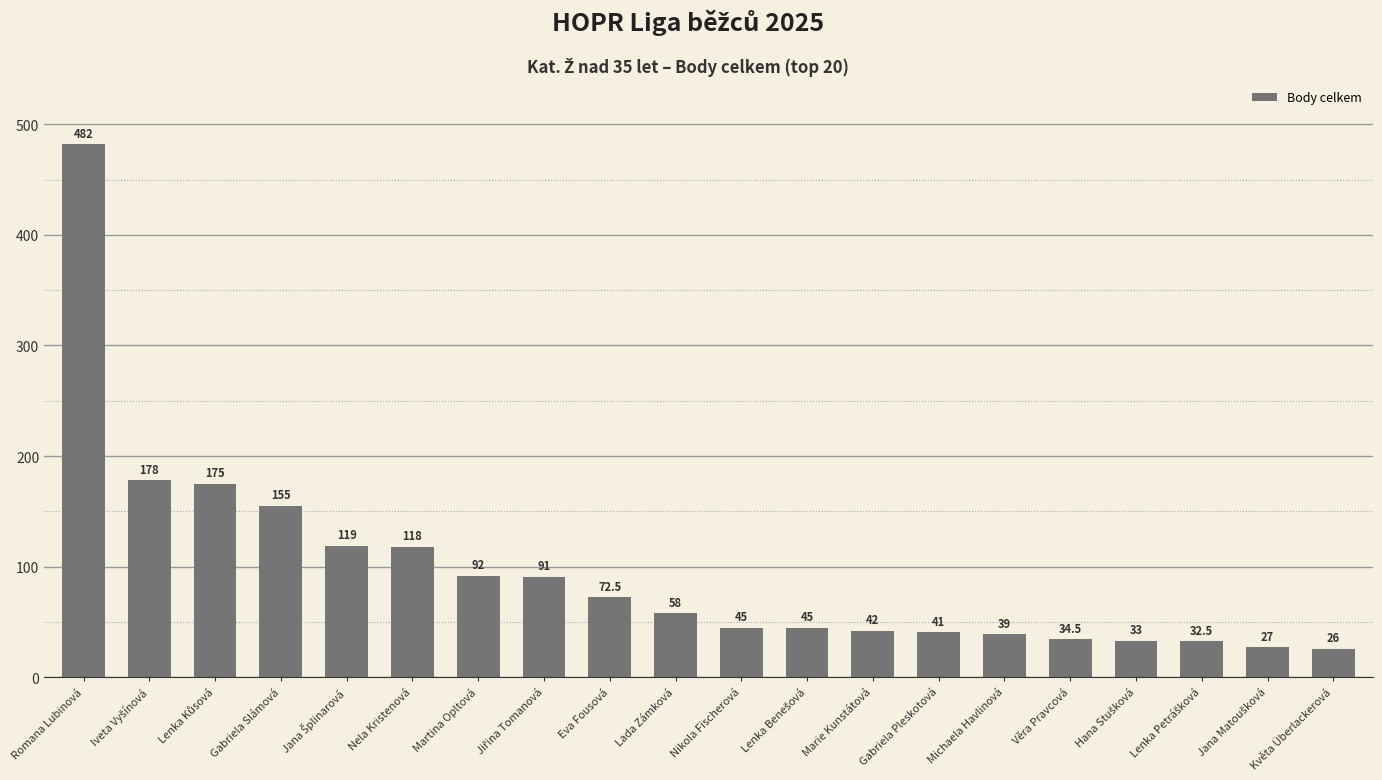

Reading left to right, list all the values displayed in this chart.

482.0	178.0	175.0	155.0	119.0	118.0	92.0	91.0	72.5	58.0	45.0	45.0	42.0	41.0	39.0	34.5	33.0	32.5	27.0	26.0